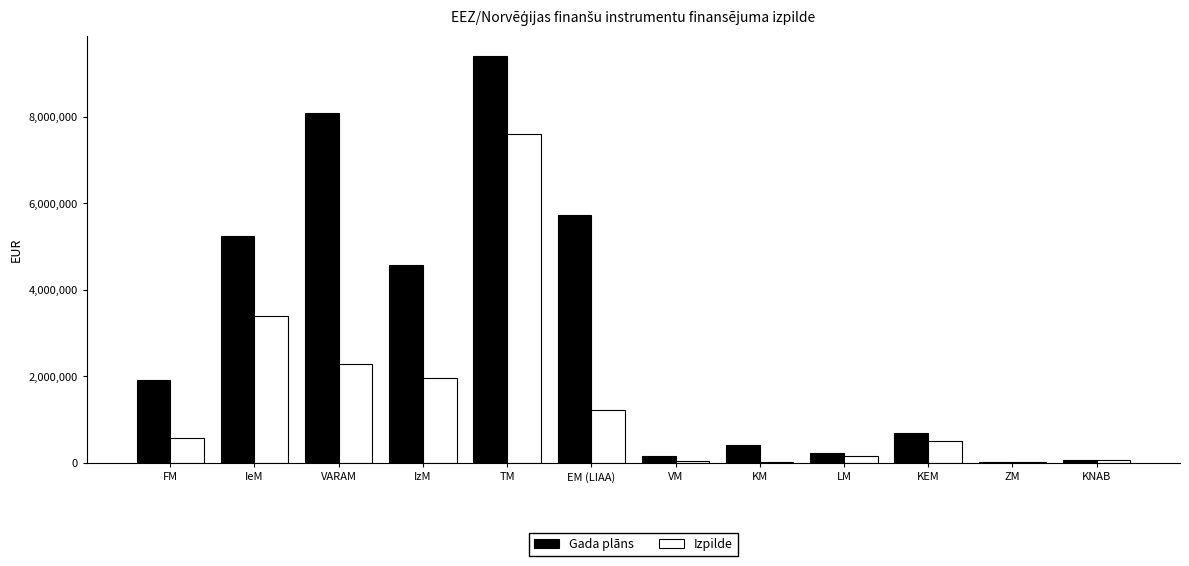

Which series changed the most between IzM and KEM?

Gada plāns